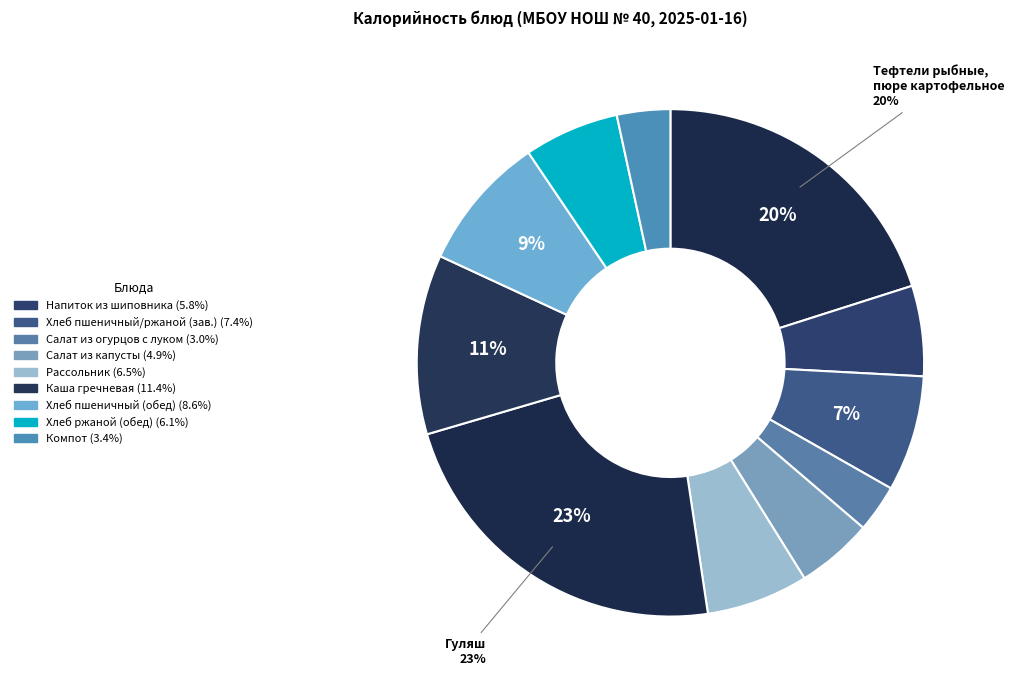

What is the largest slice in the pie chart?

гуляш